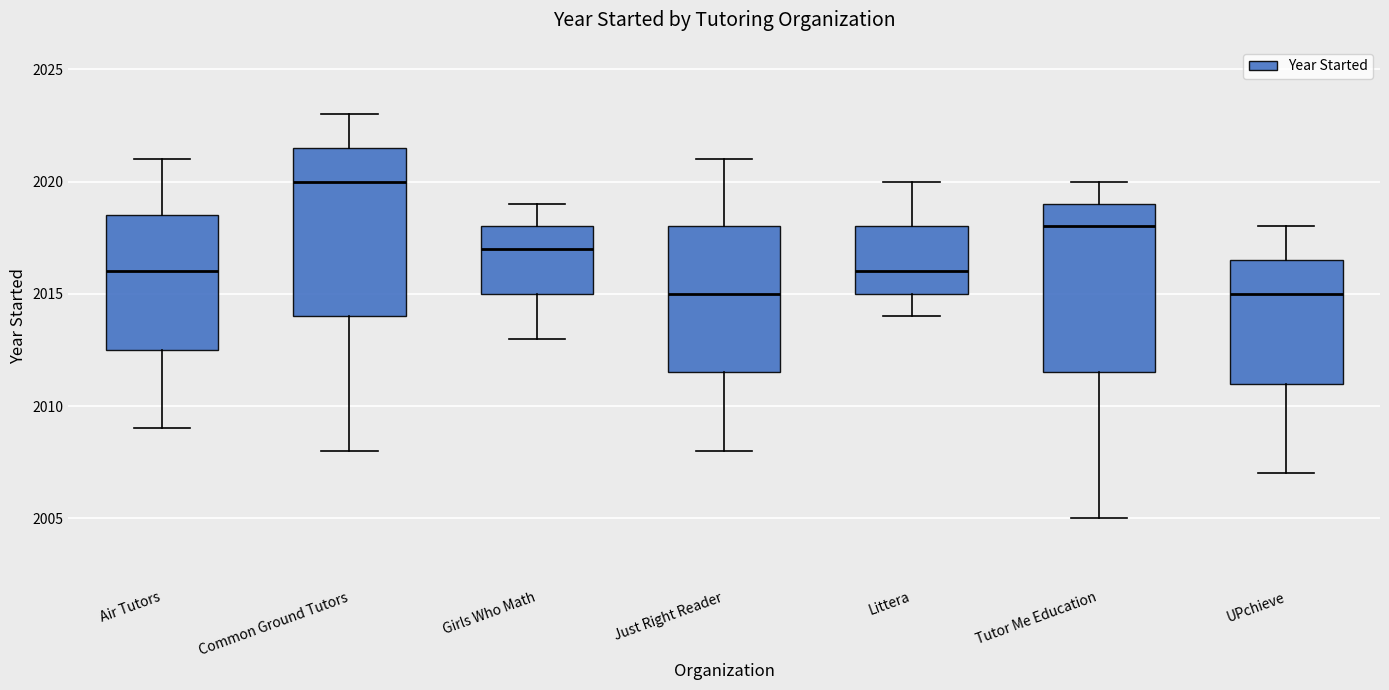

Reading left to right, read every box against the y-axis: the position of its median line, the range the box covers, and the ends of its whiskers. The values are not printed on the chart, so give them approximately, as read against the axis.

Air Tutors: median 2016.0, box 2012.5 to 2018.5, whiskers 2009.0 to 2021.0
Common Ground Tutors: median 2020.0, box 2014.0 to 2021.5, whiskers 2008.0 to 2023.0
Girls Who Math: median 2017.0, box 2015.0 to 2018.0, whiskers 2013.0 to 2019.0
Just Right Reader: median 2015.0, box 2011.5 to 2018.0, whiskers 2008.0 to 2021.0
Littera: median 2016.0, box 2015.0 to 2018.0, whiskers 2014.0 to 2020.0
Tutor Me Education: median 2018.0, box 2011.5 to 2019.0, whiskers 2005.0 to 2020.0
UPchieve: median 2015.0, box 2011.0 to 2016.5, whiskers 2007.0 to 2018.0